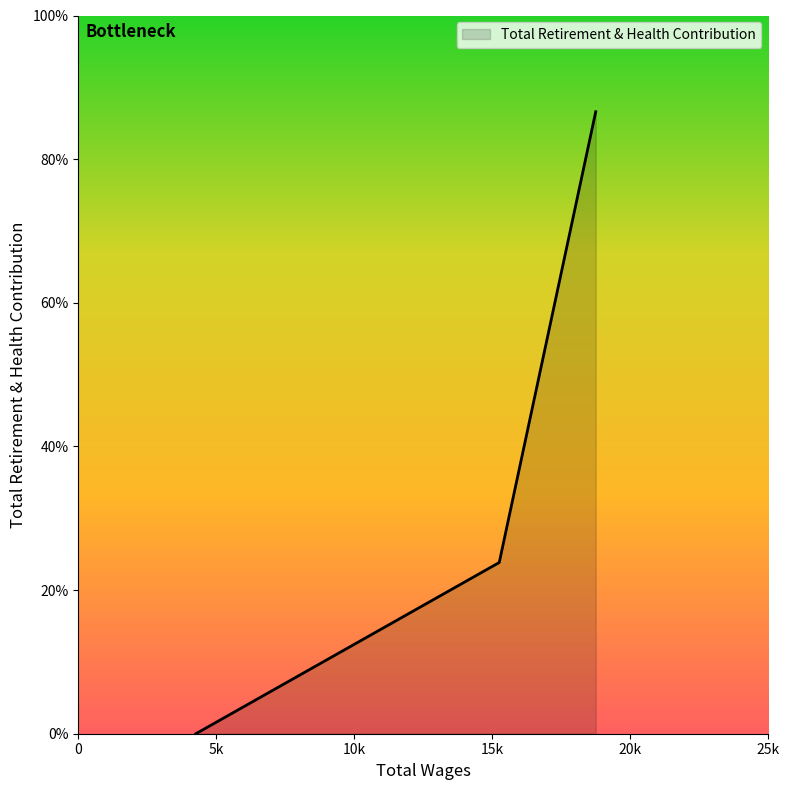

Does the chart have visible grid lines?

No